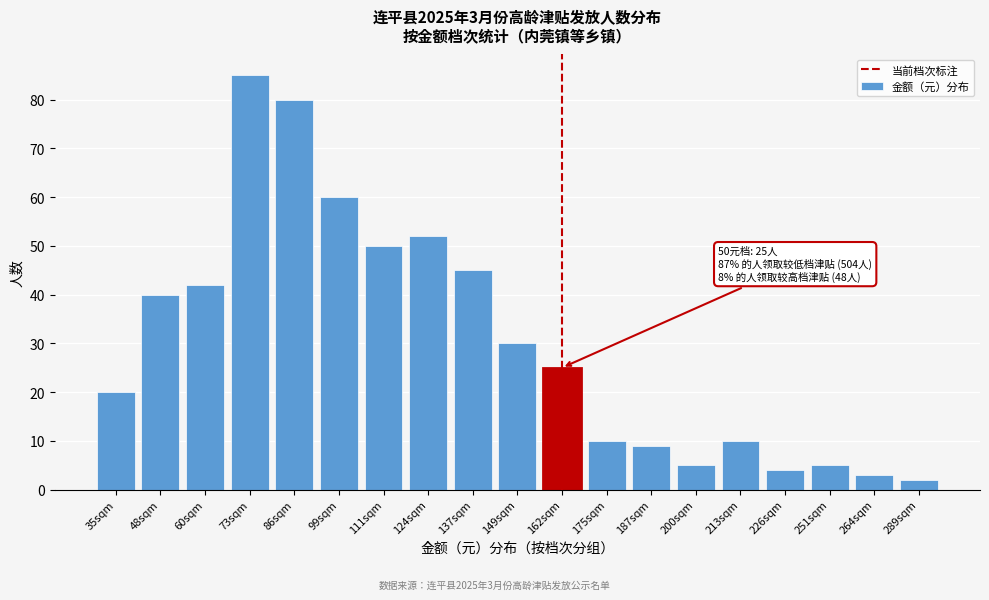

Reading right to left, transcribe all the data shown in this chart.

2	3	5	4	10	5	9	10	25	30	45	52	50	60	80	85	42	40	20